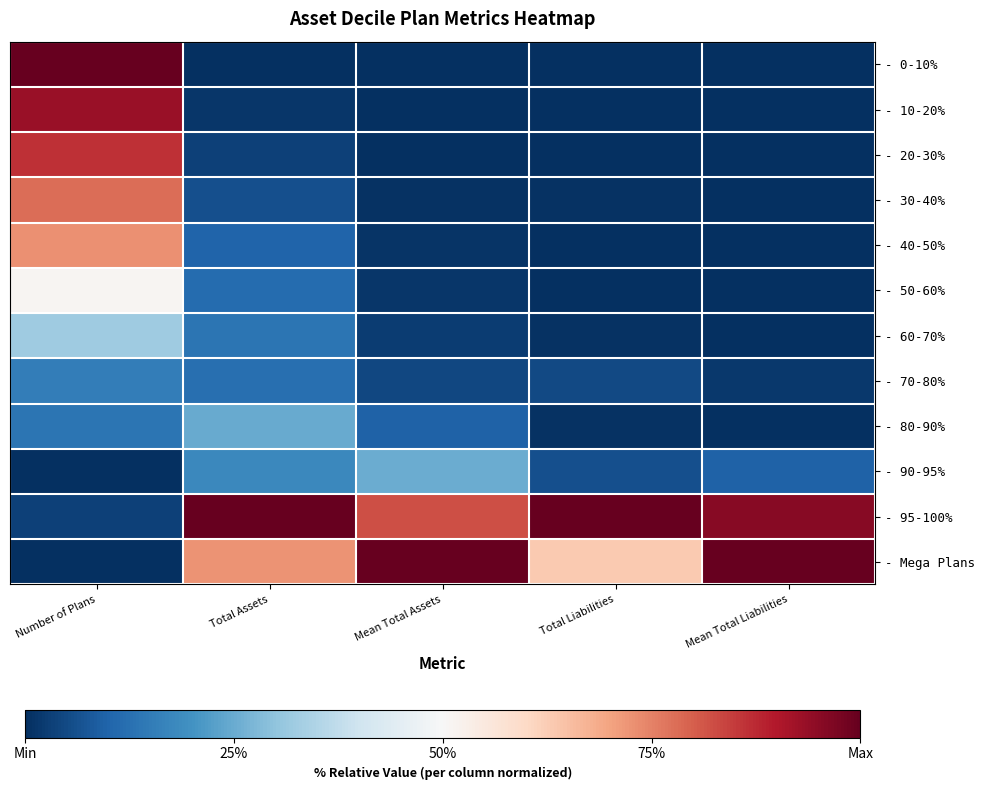

At how many categories does at least one series exceed 0?

5